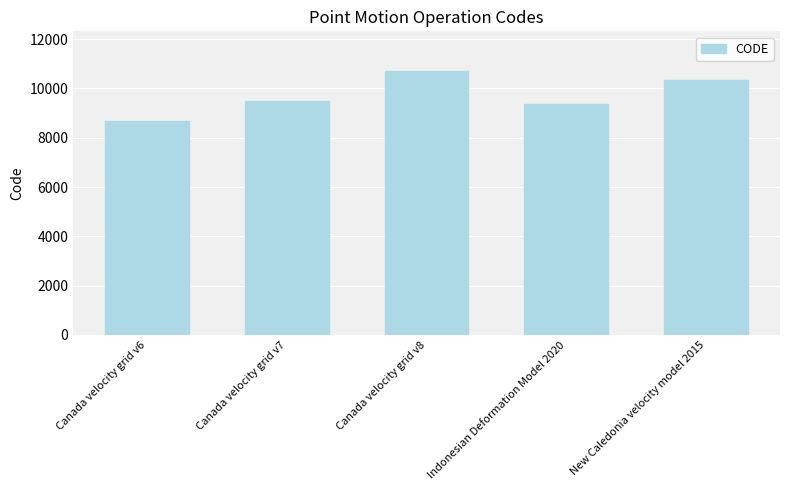

What position from the left is New Caledonia velocity model 2015?

5